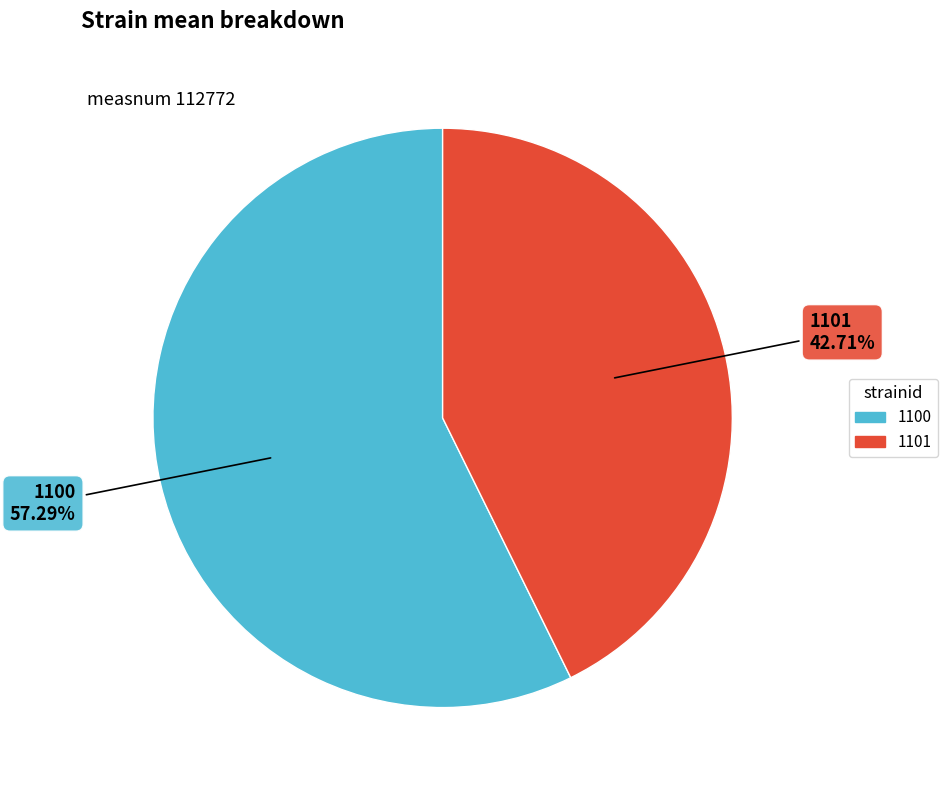

Is it true that 1101 is 43% of the pie?

True